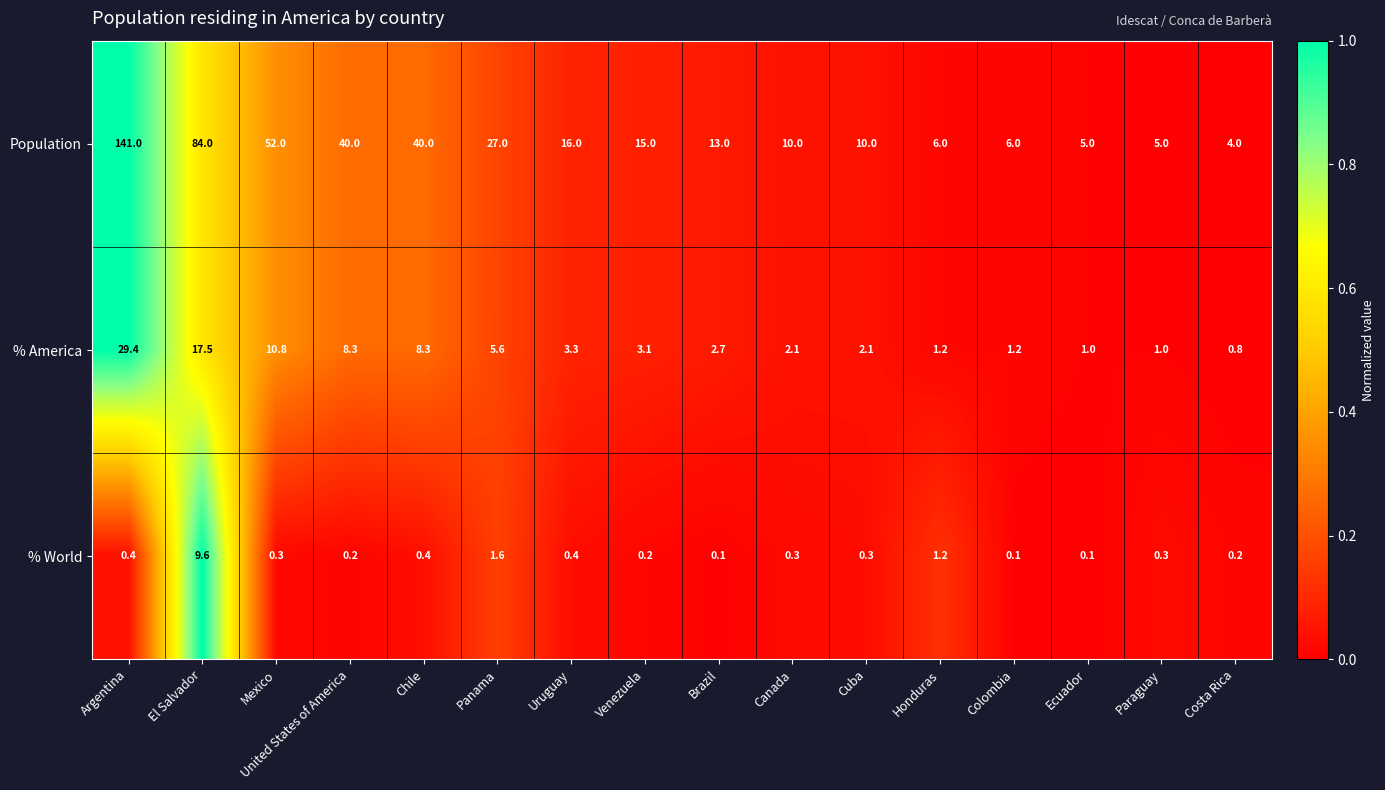

Is the value of Population at Canada greater than the value of % America at Costa Rica?

Yes